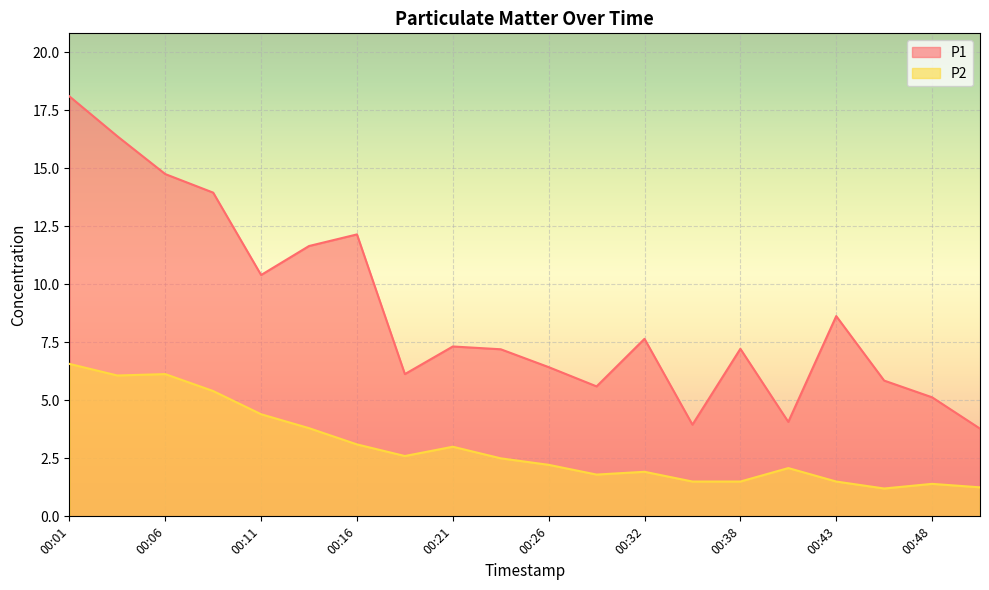

True or false: P2 and P1 cross at least once.

False